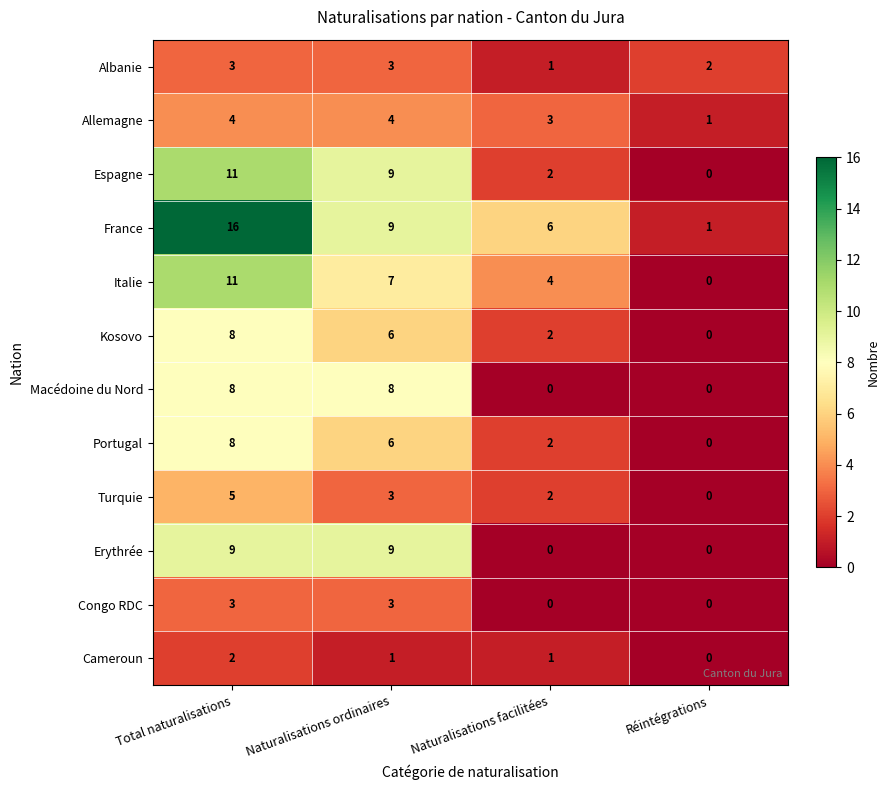

What is the average value of the Portugal series?

4